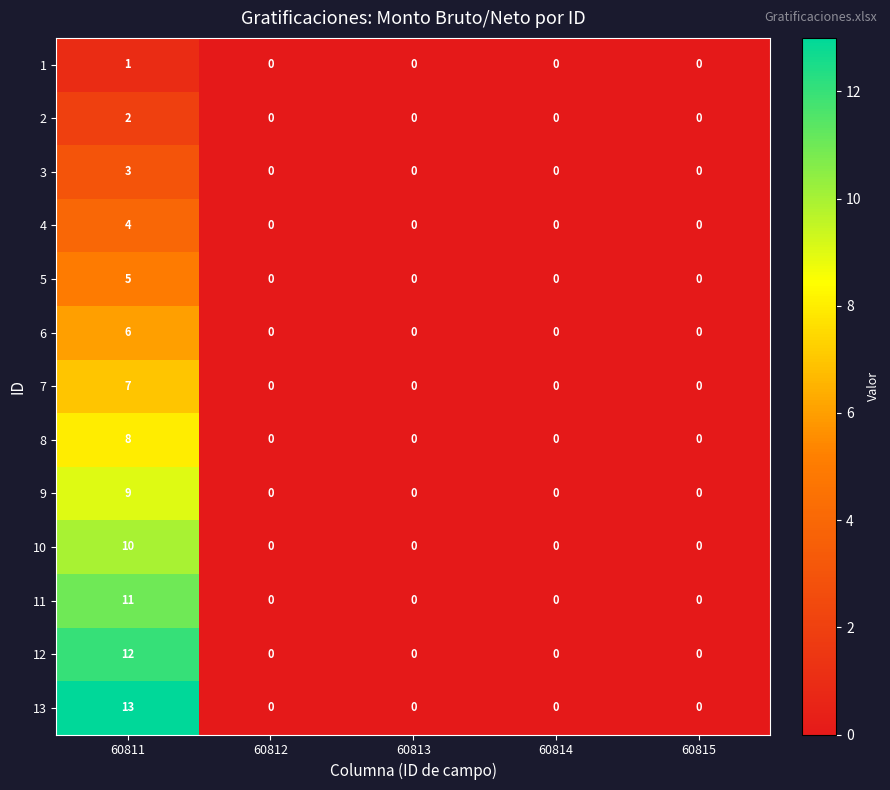

Is it true that 6 equals 0 at 60812?

True